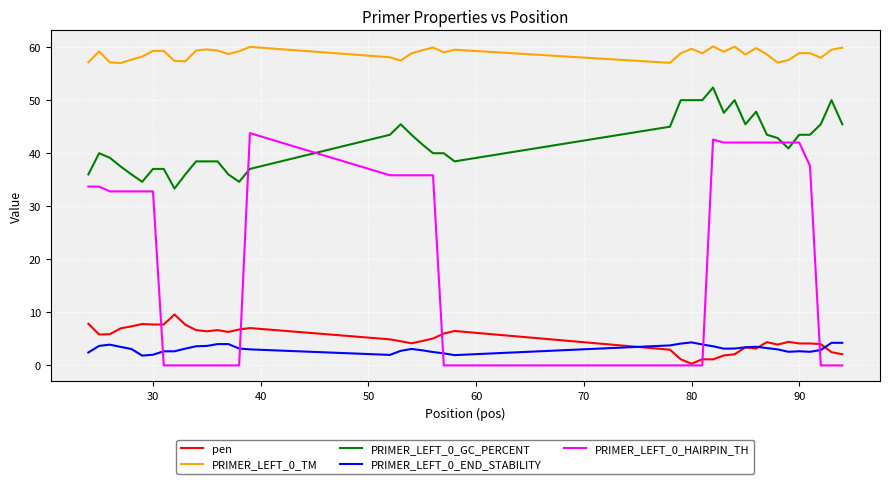

True or false: pen and PRIMER_LEFT_0_GC_PERCENT intersect in this chart.

False